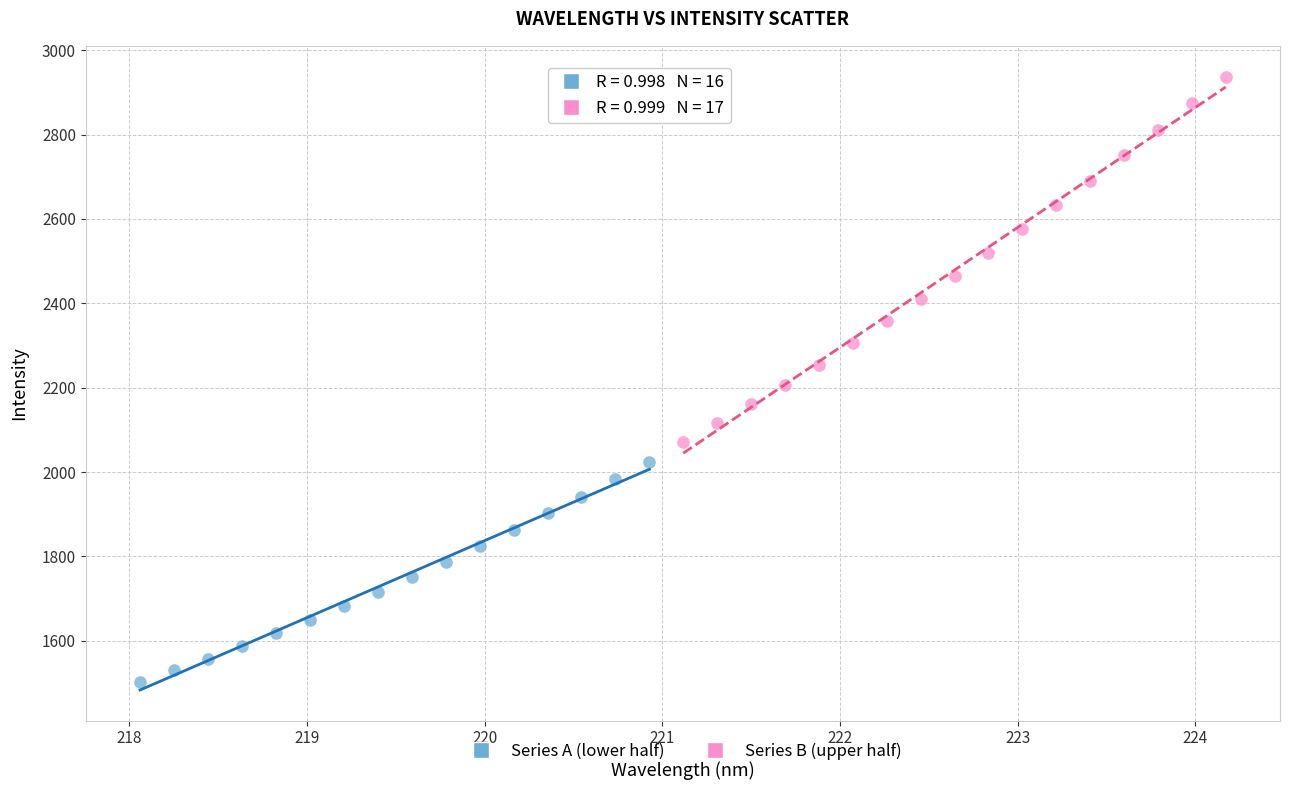

Which series has the largest Y range (max minus min)?

Series B (upper half)